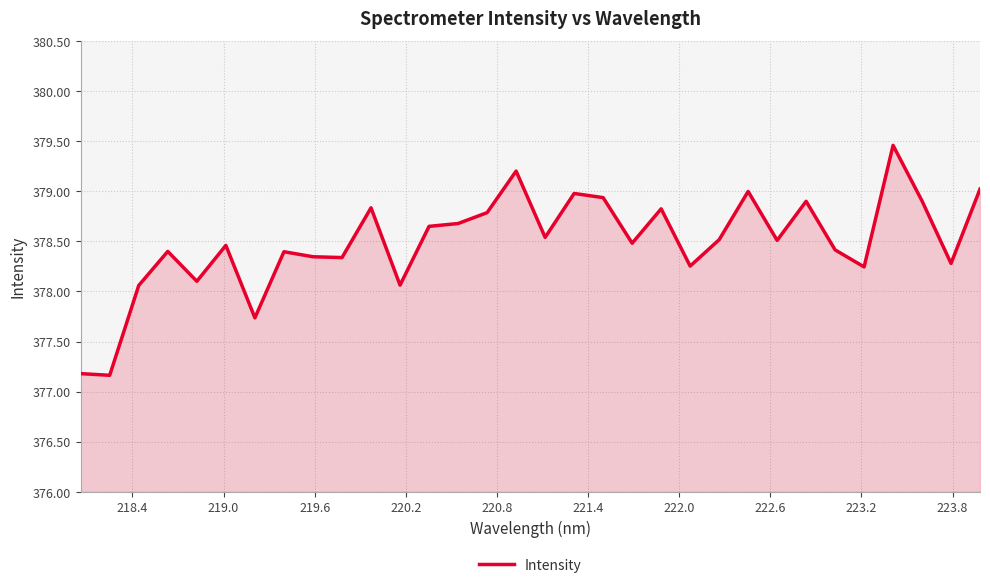

What is the greatest value displayed?

379.5